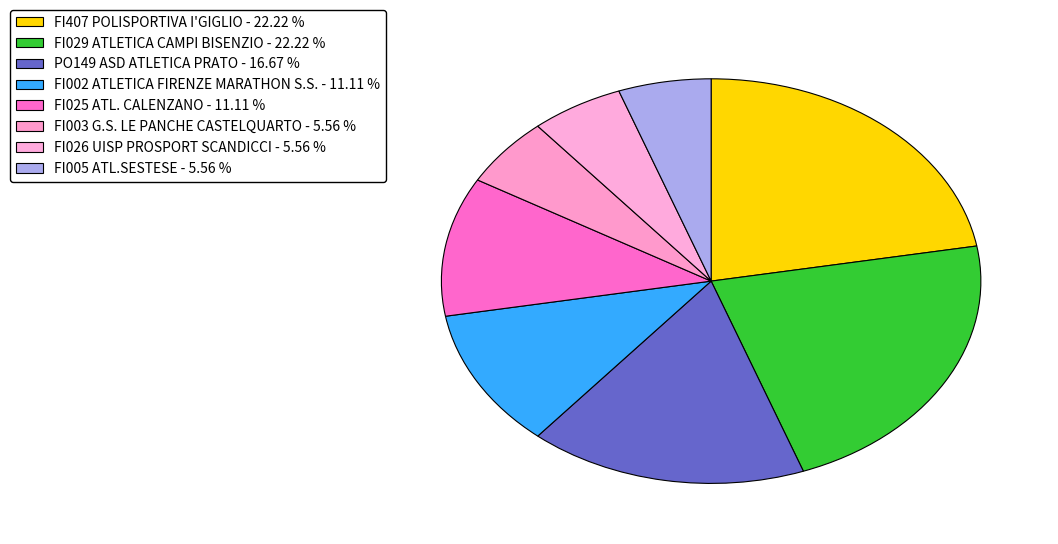

Does FI026 UISP PROSPORT SCANDICCI account for over 50% of the chart?

No